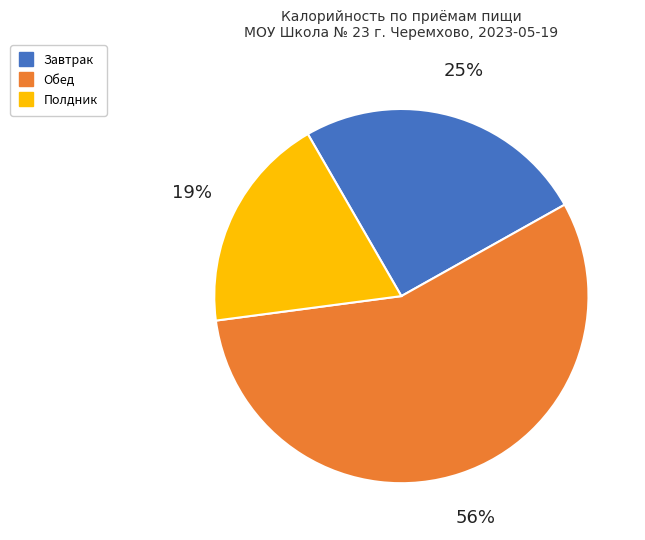

To the nearest percent, what is the difference between the largest and smallest slice percentages?

37%